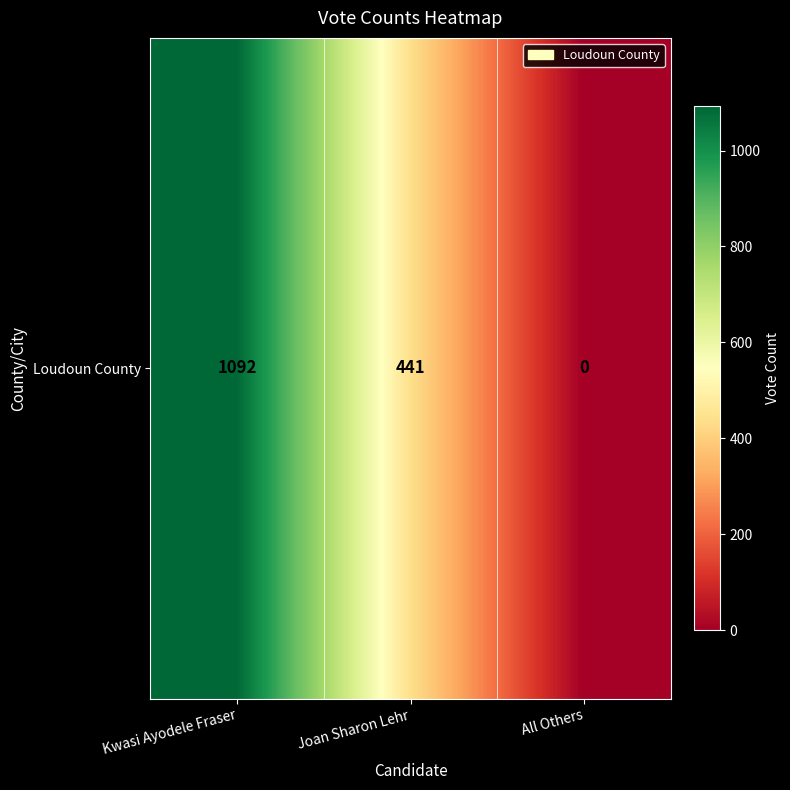

What is the sum of all values?

1533